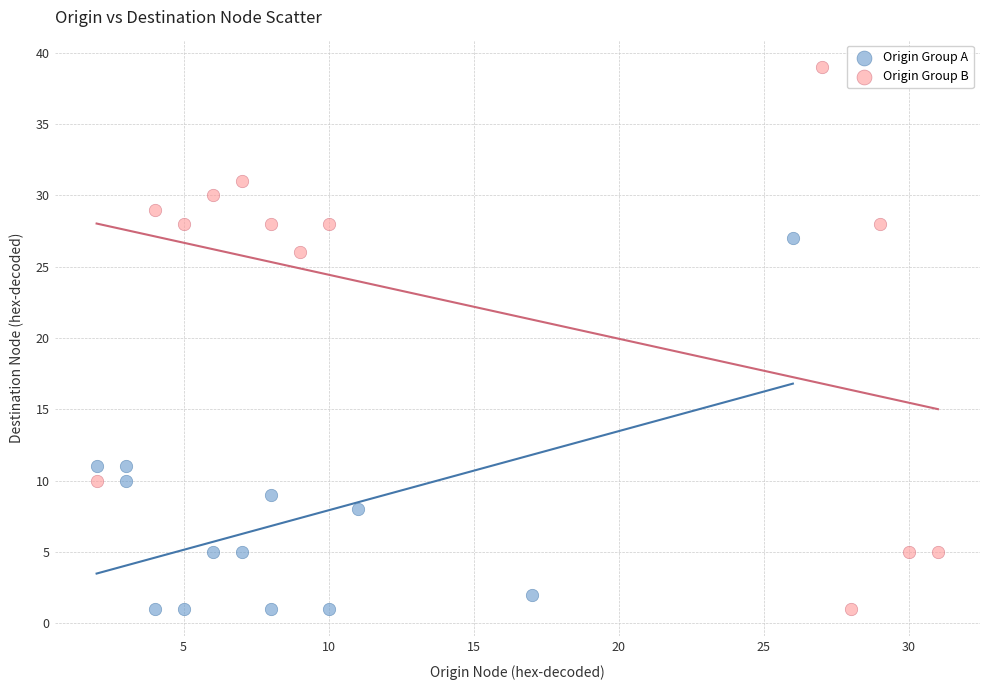

Which series contains the highest Y value?

Origin Group B